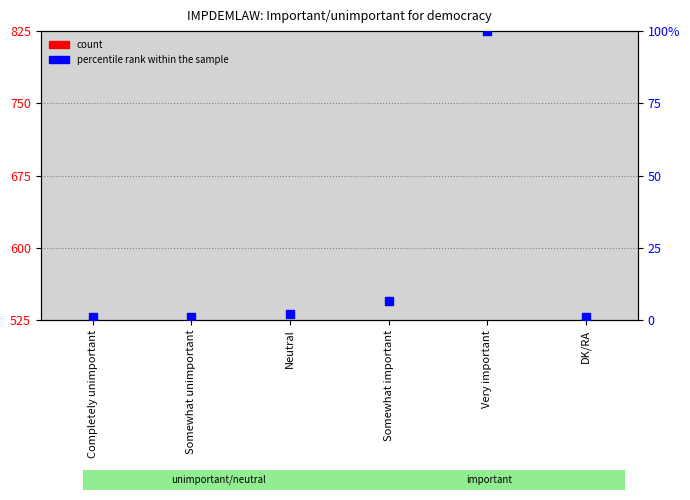

What are all the series names shown in the legend?

count, percentile rank within the sample